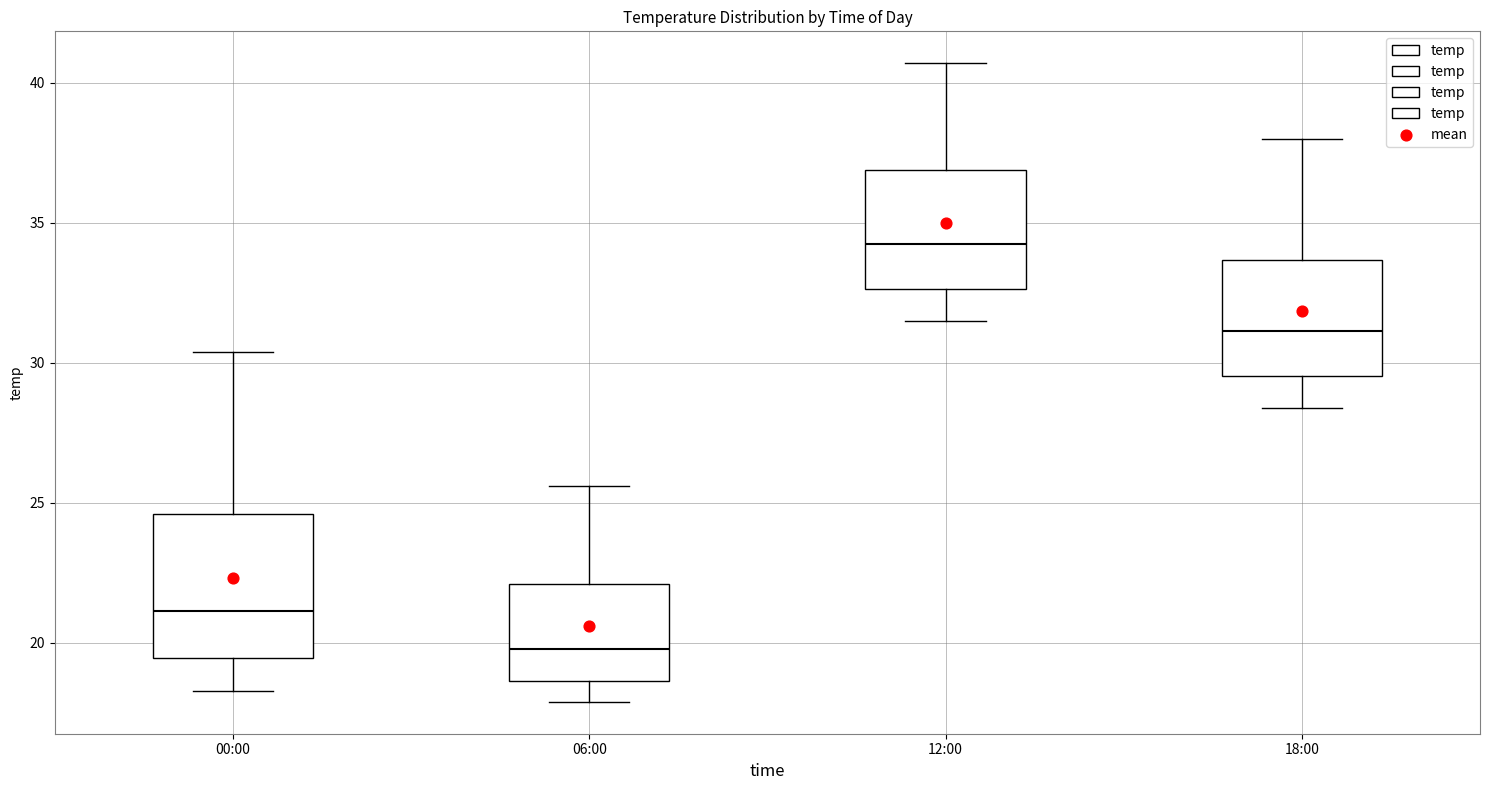

Which box has the highest median line?

12:00